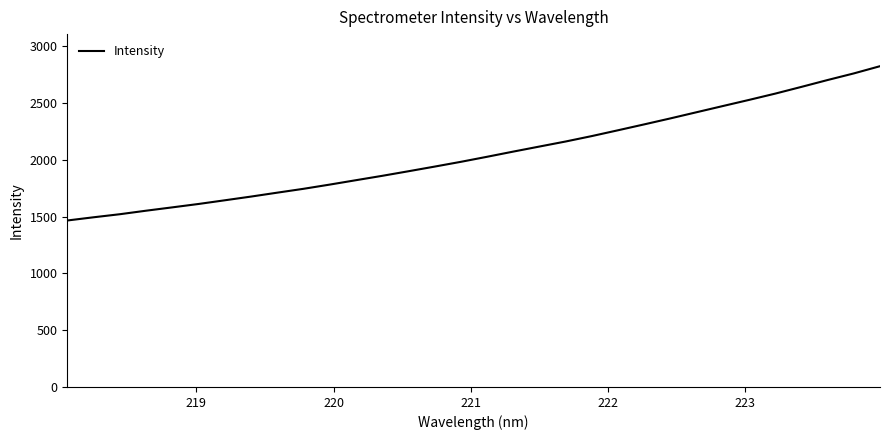

What is the difference between the maximum and minimum values?

1358.5